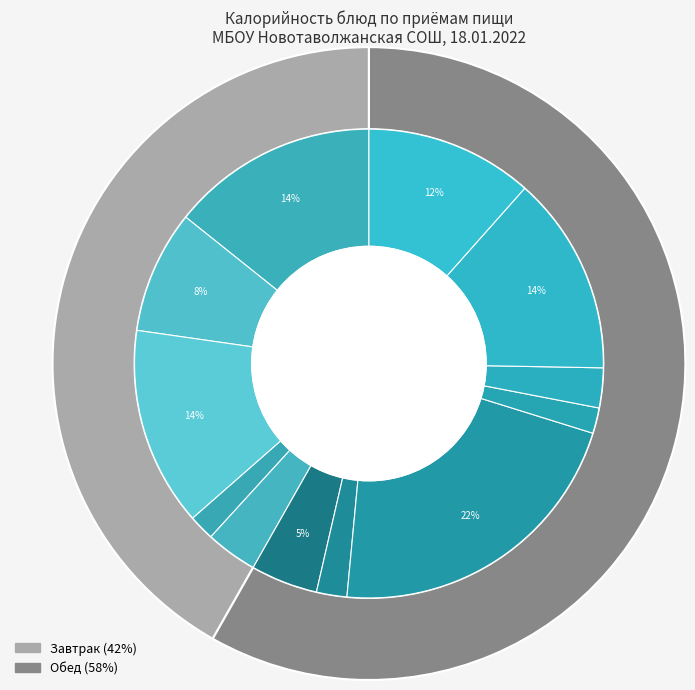

Does any single category account for the majority?

No